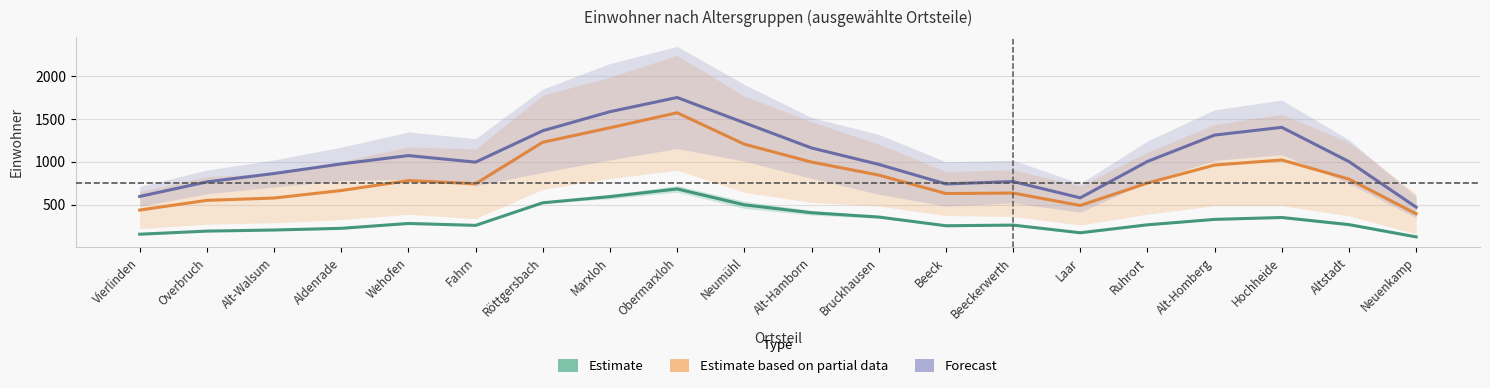

At which category does Estimate based on partial data reach its first local valley?

Fahrn